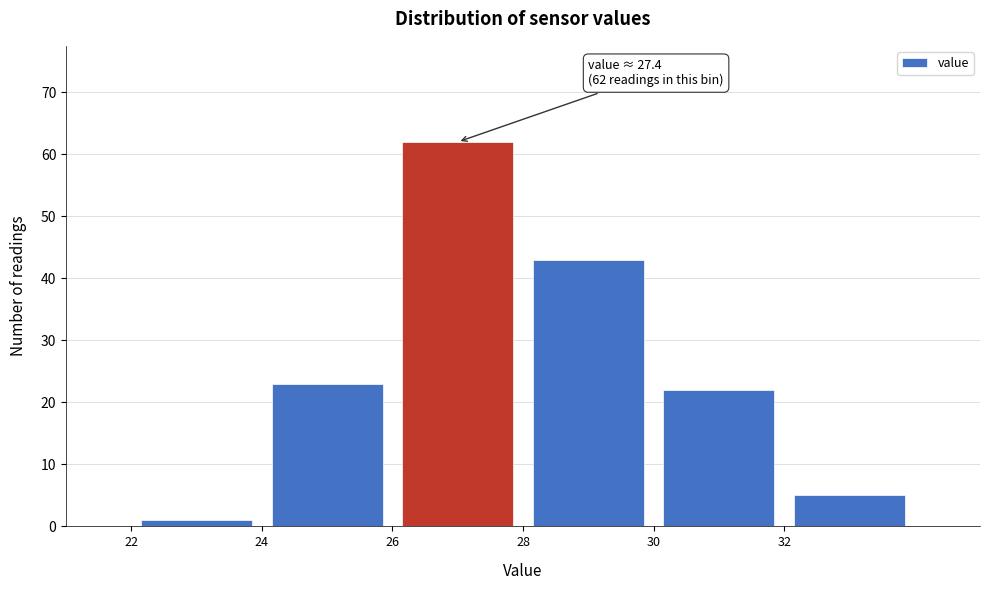

Which range on the x-axis has the tallest bar?

26 to 28